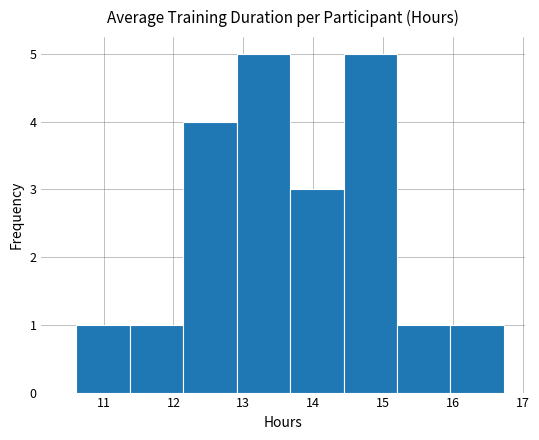

Reading left to right, list every bar in this chart as the range it spans on the x-axis followed by its height. Neither the bar edges nor the heights are printed on the chart, so give them approximately, as read against the axes.

10.6 to 11.4: 1
11.4 to 12.1: 1
12.1 to 12.9: 4
12.9 to 13.7: 5
13.7 to 14.4: 3
14.4 to 15.2: 5
15.2 to 16.0: 1
16.0 to 16.7: 1